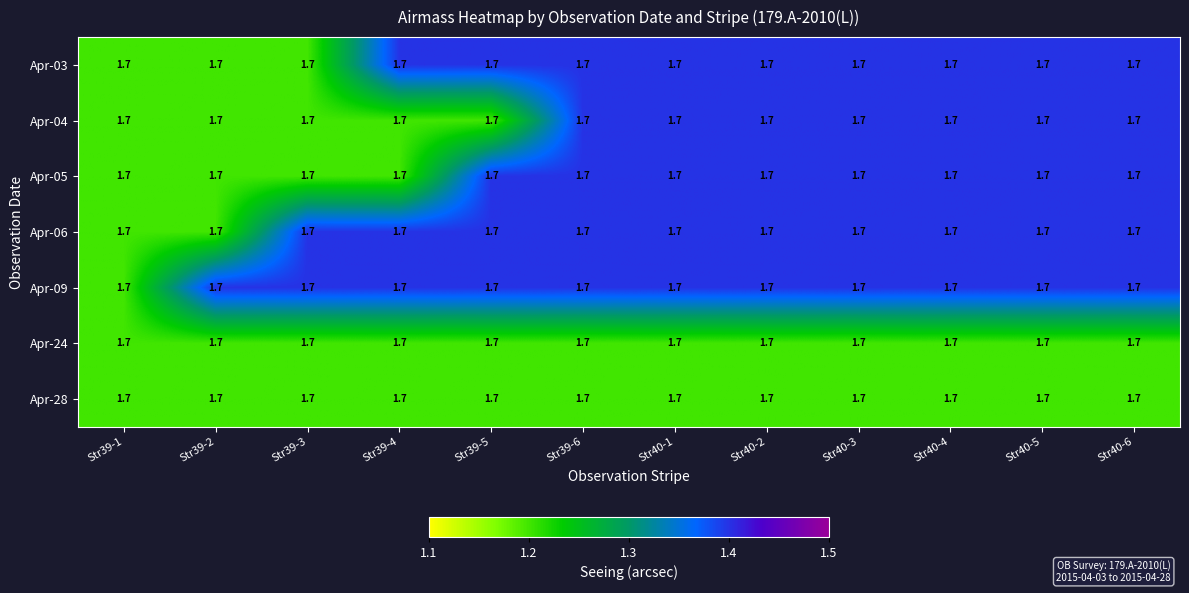

At Str39-4, list the series in order from smallest to largest.

Apr-04, Apr-05, Apr-24, Apr-28, Apr-03, Apr-06, Apr-09